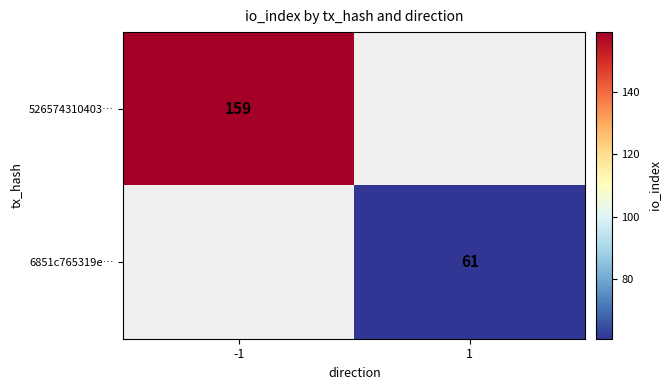

How many data points does each series have?

2